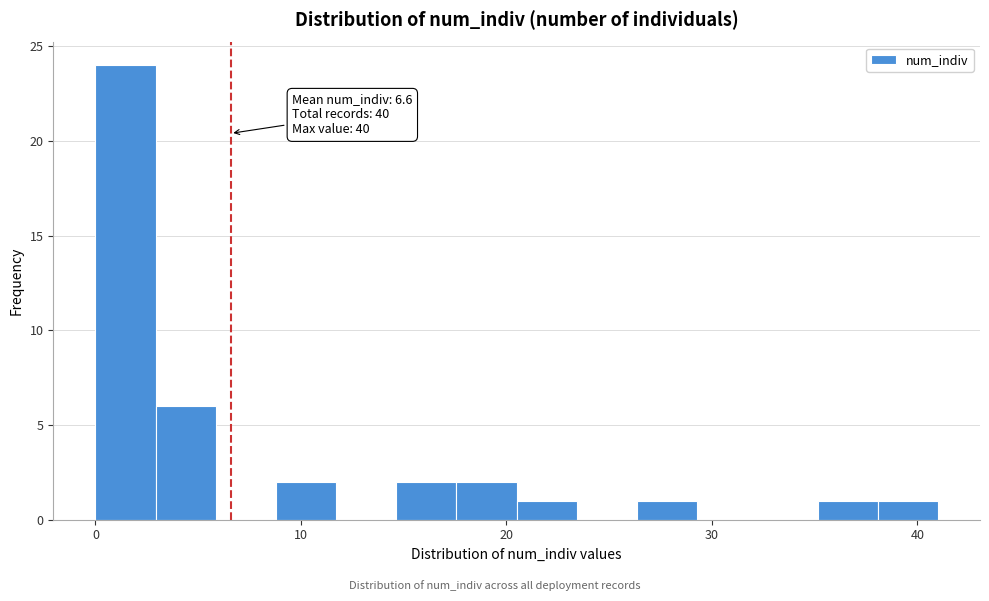

Read against the x-axis, roughly where is the centre of the tallest bar?

1